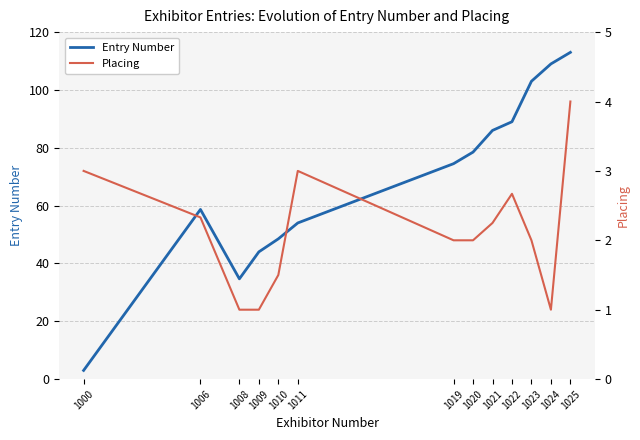

What is the sum of all Entry Number values?

895.8